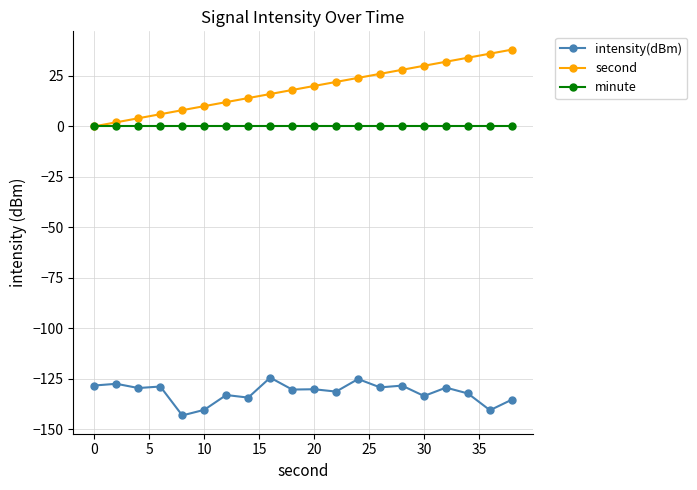

Which series has the widest spread of values?

second